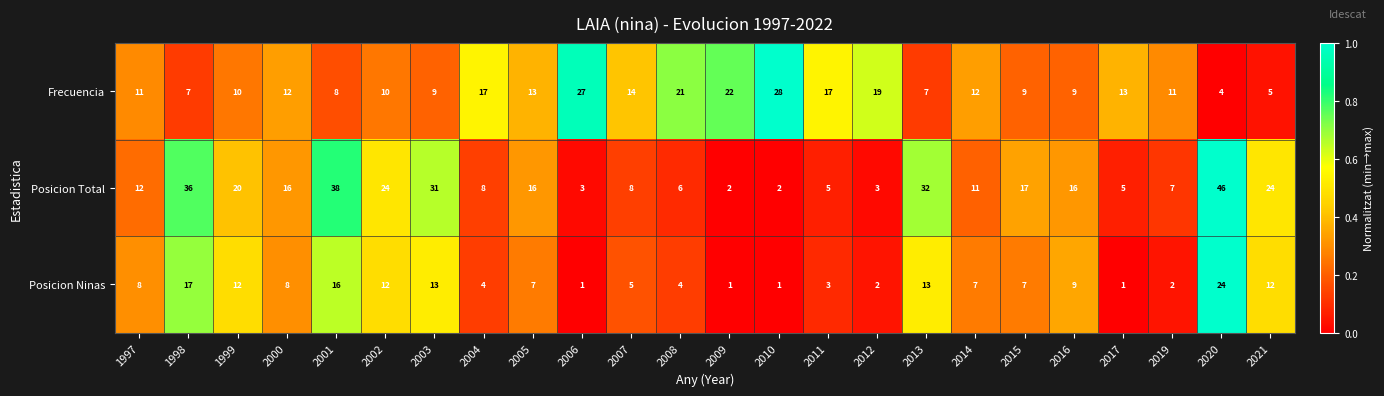

Which series changed the most between 2003 and 2019?

Posicion Total